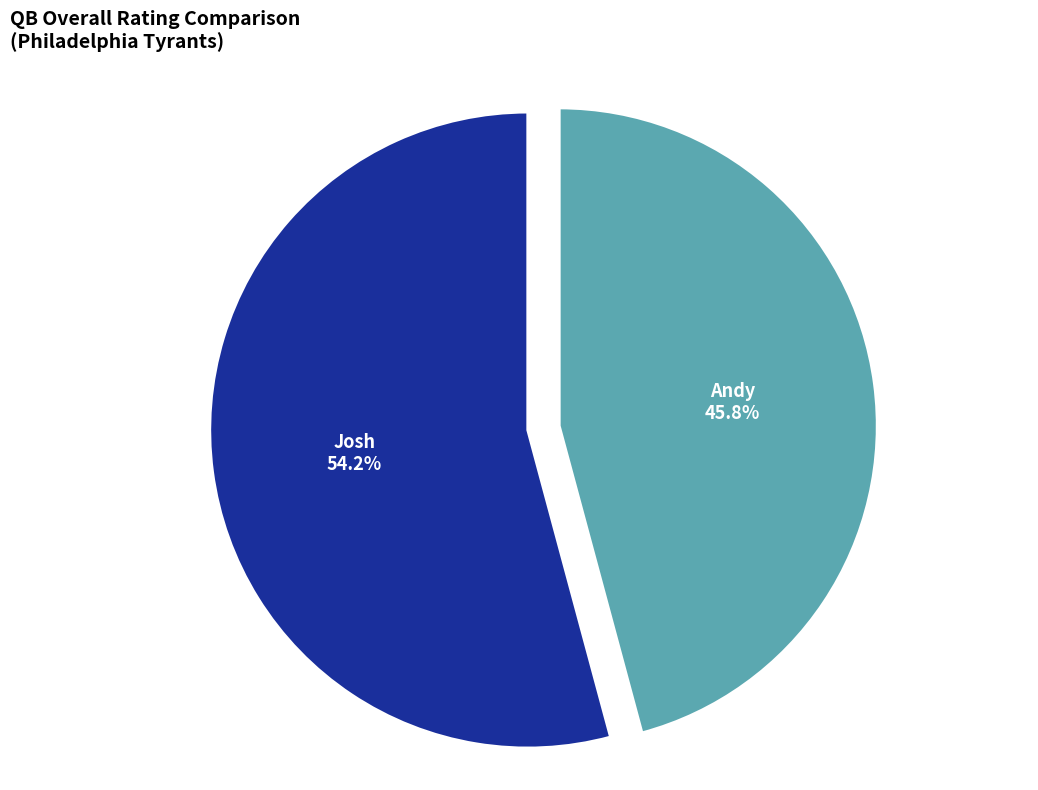

Which category has the biggest portion of the pie?

Josh